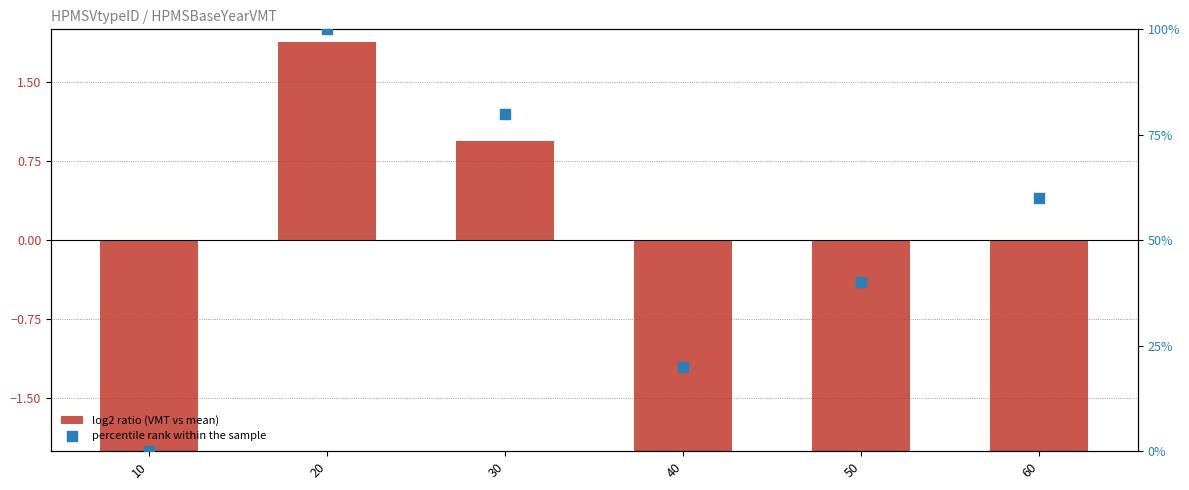

Which series contains the lowest Y value?

log2 ratio (VMT vs mean)